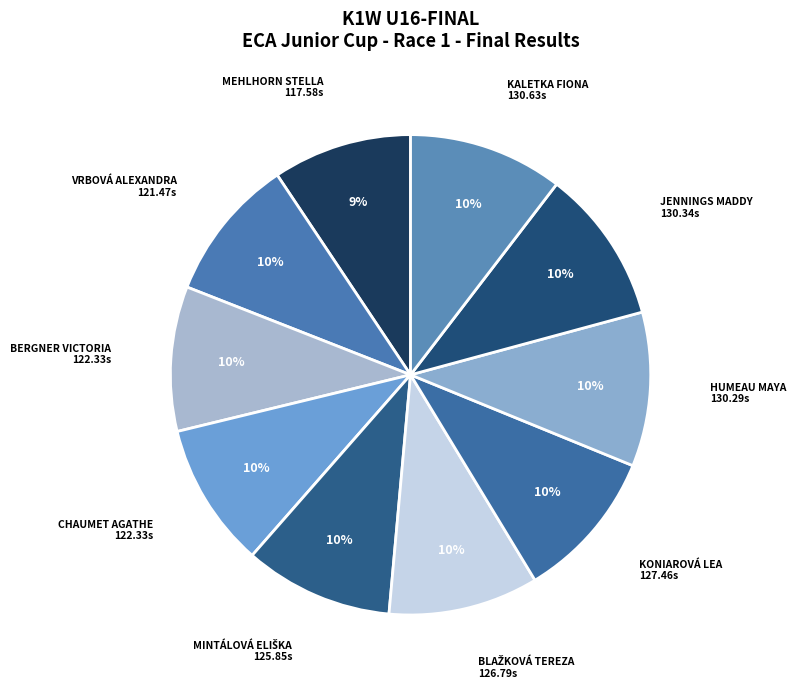

Is the sum of JENNINGS MADDY and KONIAROVÁ LEA greater than half?

No